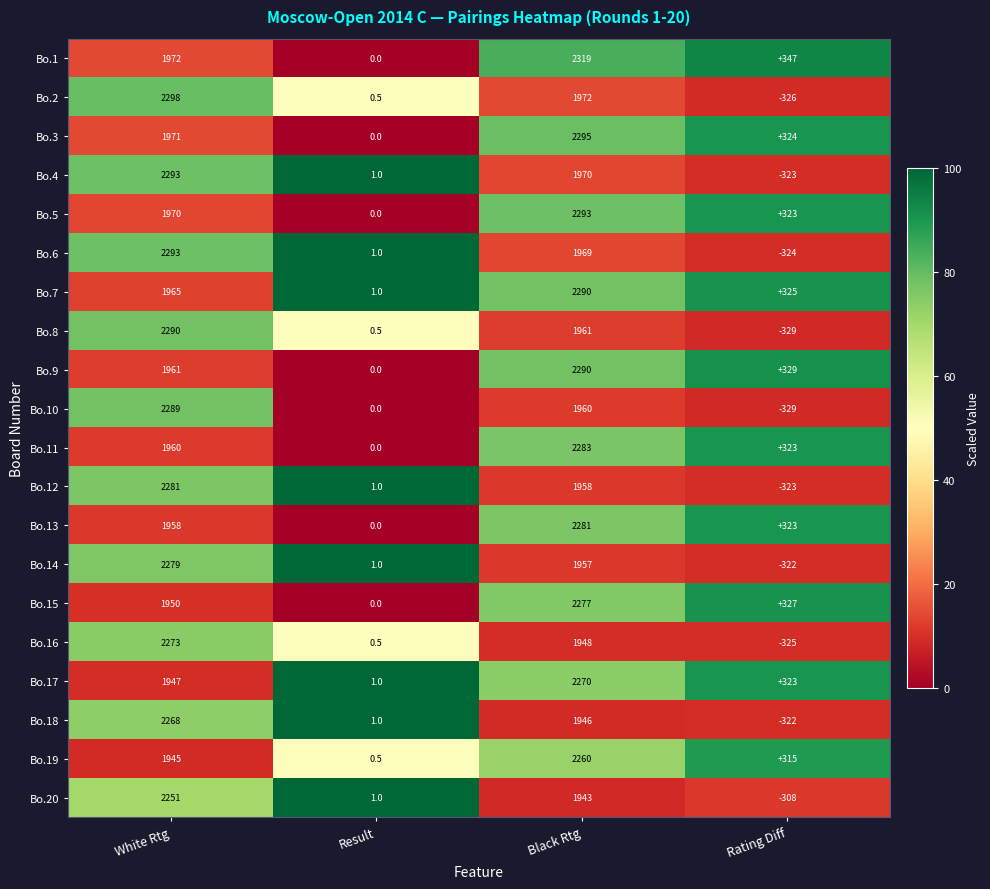

What is the spread (max minus min) of values at White Rtg?

353.0